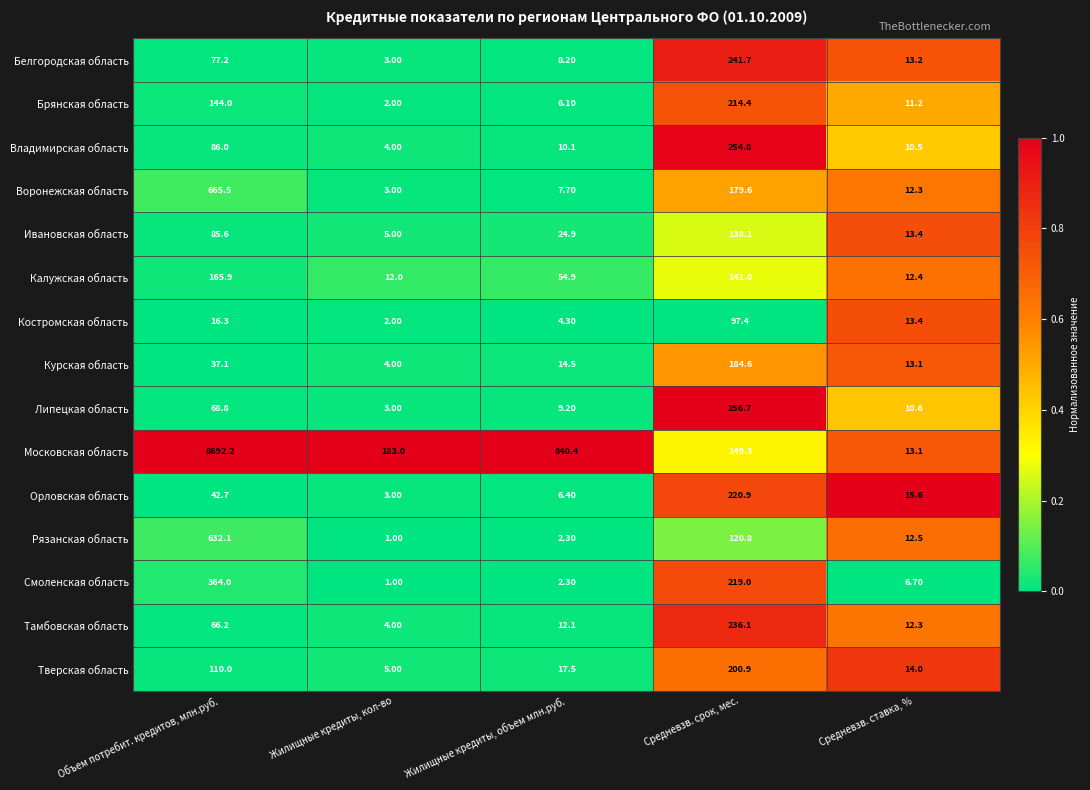

At which label does Орловская область reach its minimum?

Жилищные кредиты, кол-во